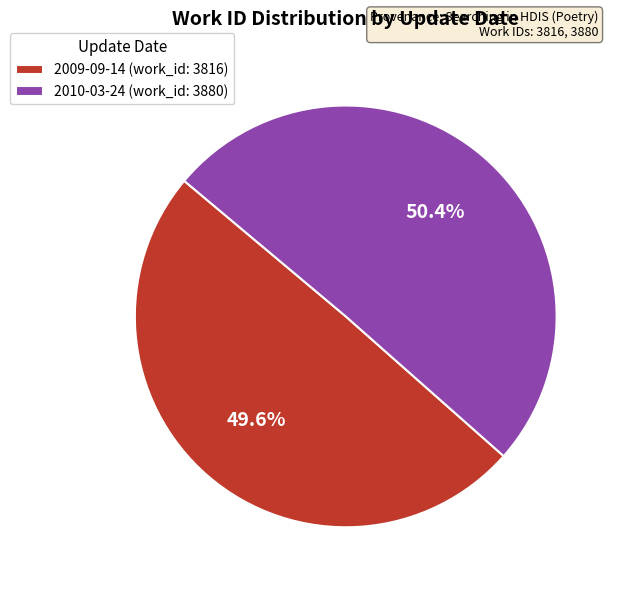

To the nearest percent, what is the difference between the largest and smallest slice percentages?

1%